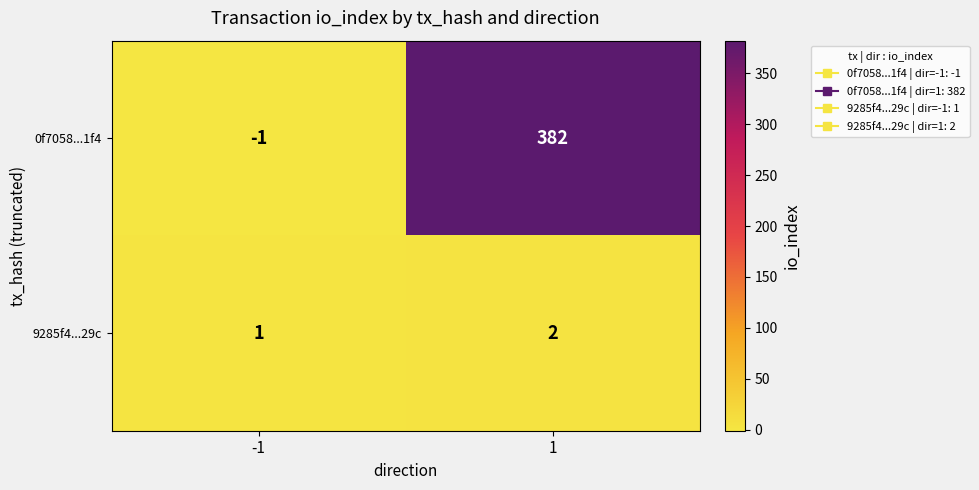

At which category is the sum across all series the highest?

1